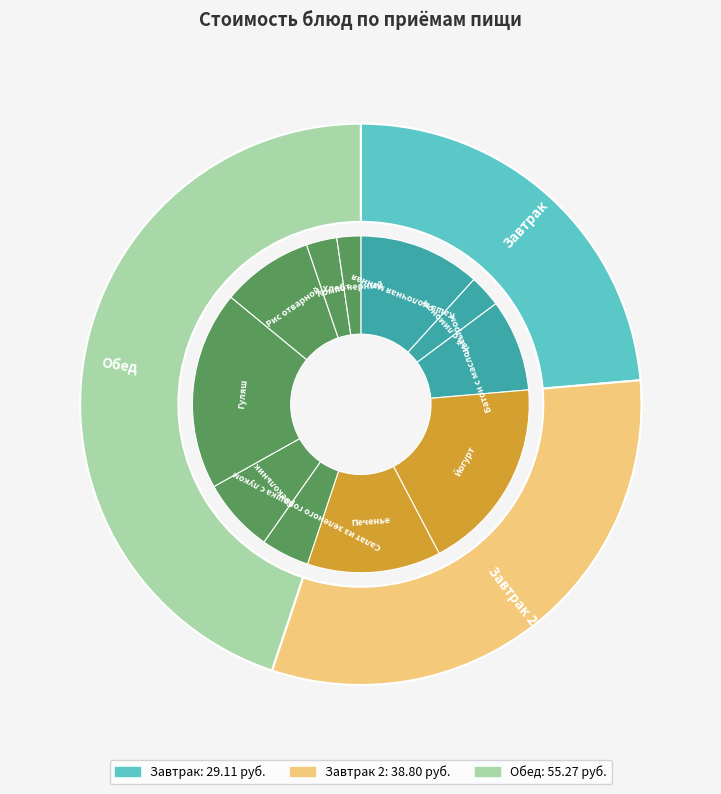

What is the change in value from Печенье to Свекольник?

-7.0